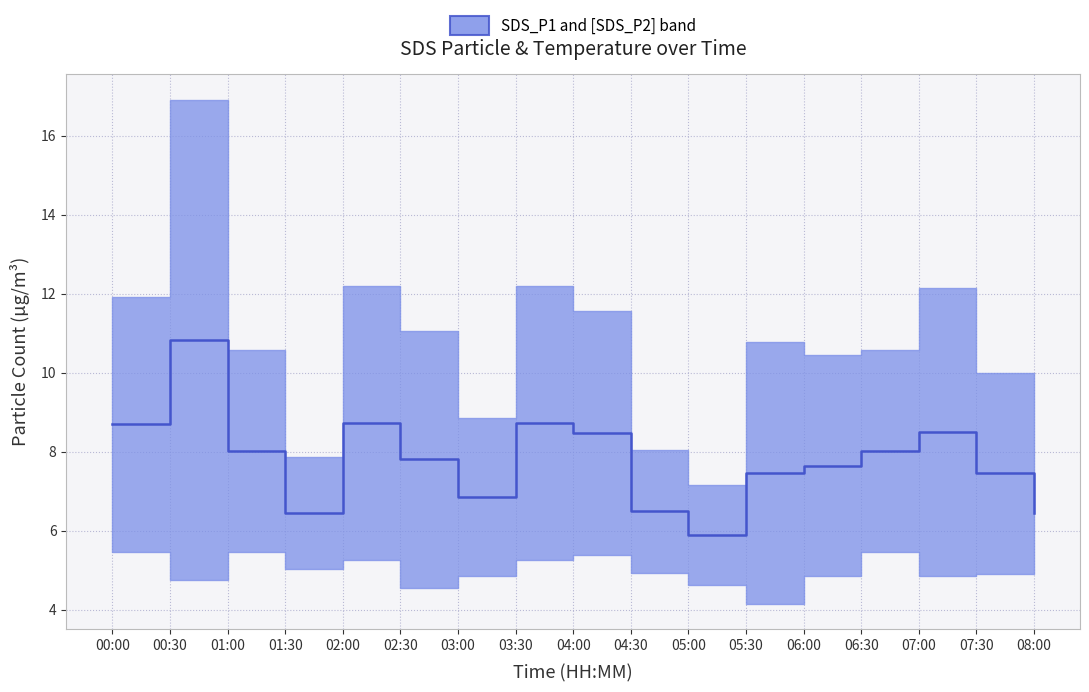

What is the average value?

7.8